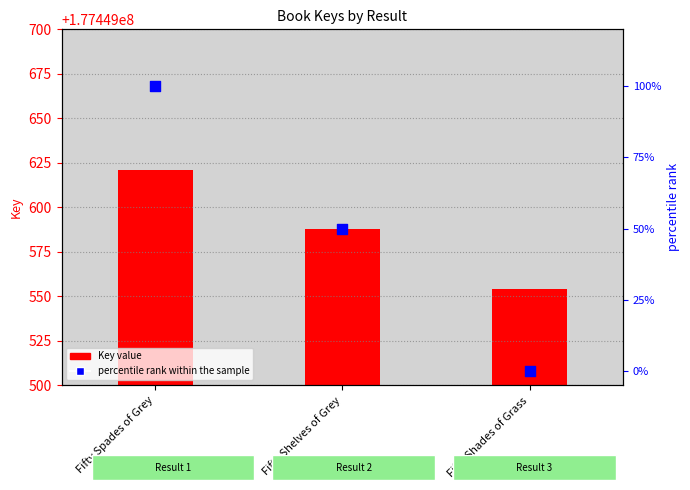

Is the value of Key at Fifty Shades of Grass greater than the value of percentile rank within the sample at Fifty Shelves of Grey?

Yes